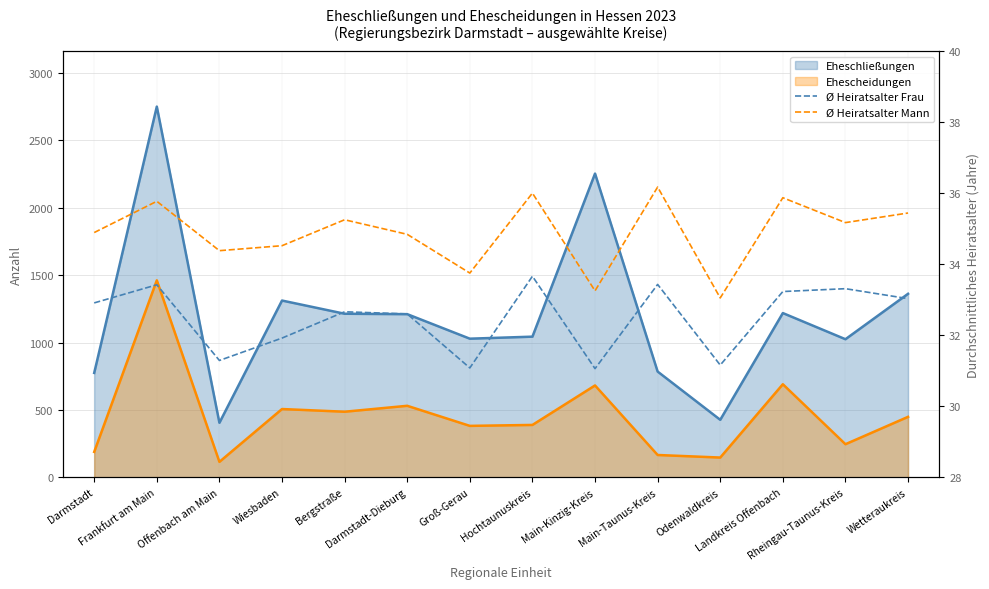

Does the chart display data point markers on the line(s)?

No